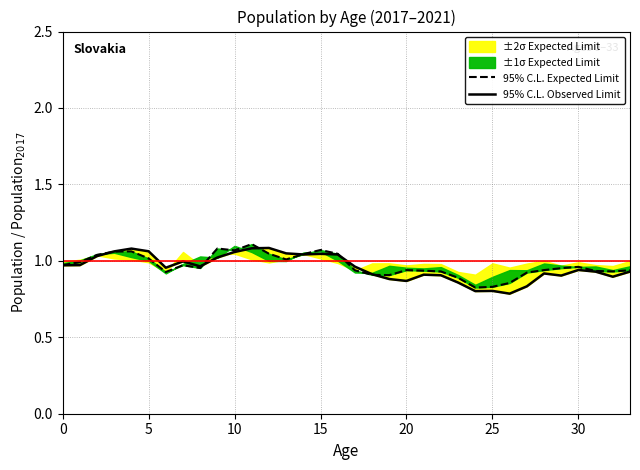

The 95% C.L. Expected Limit series shows 0.9 at 22. True or false?

True